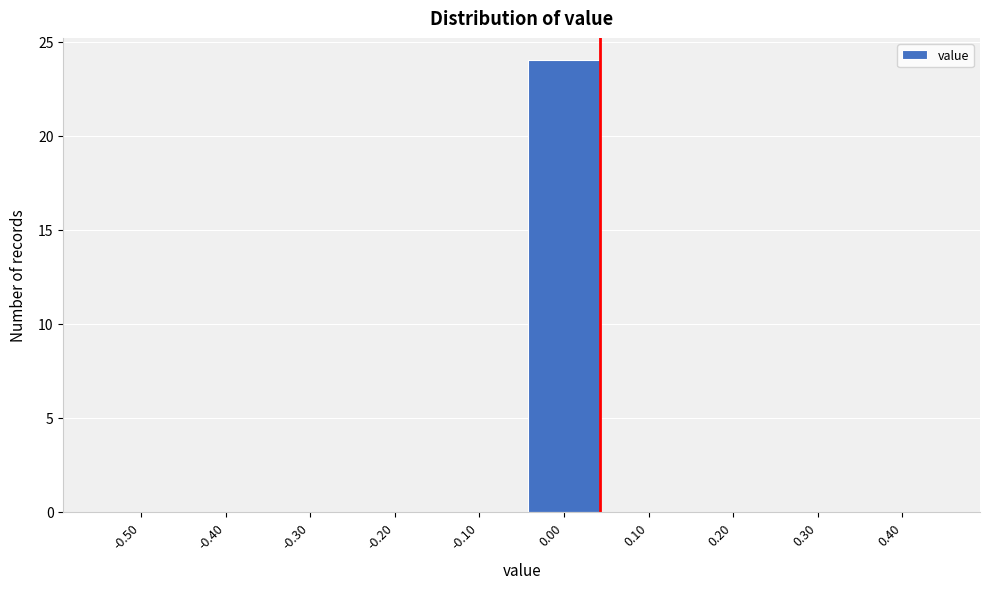

Reading right to left, what are all the values shown in this chart?

0.40=0	0.30=0	0.20=0	0.10=0	0.00=24	-0.10=0	-0.20=0	-0.30=0	-0.40=0	-0.50=0